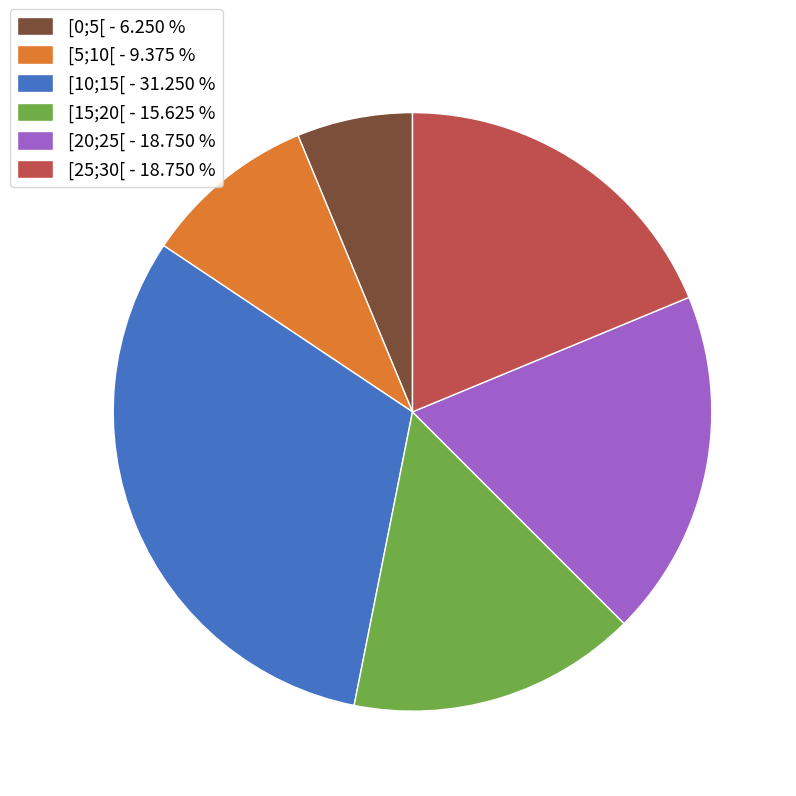

How many slices are in this pie chart?

6